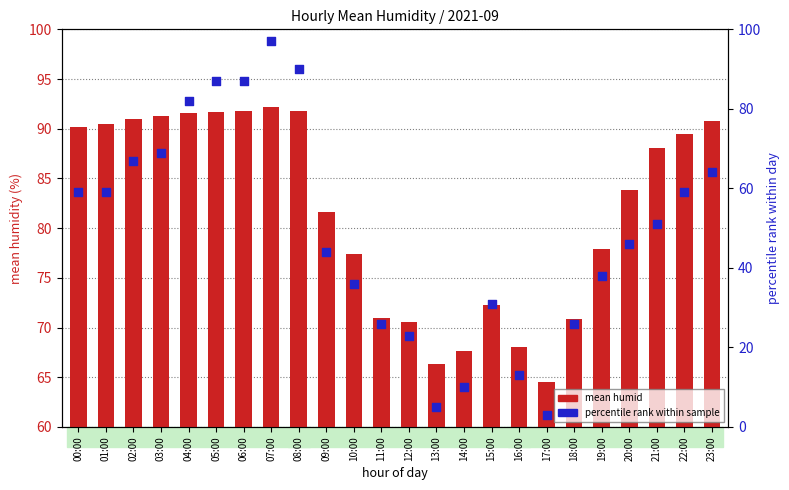

At how many categories does at least one series exceed 63?

24